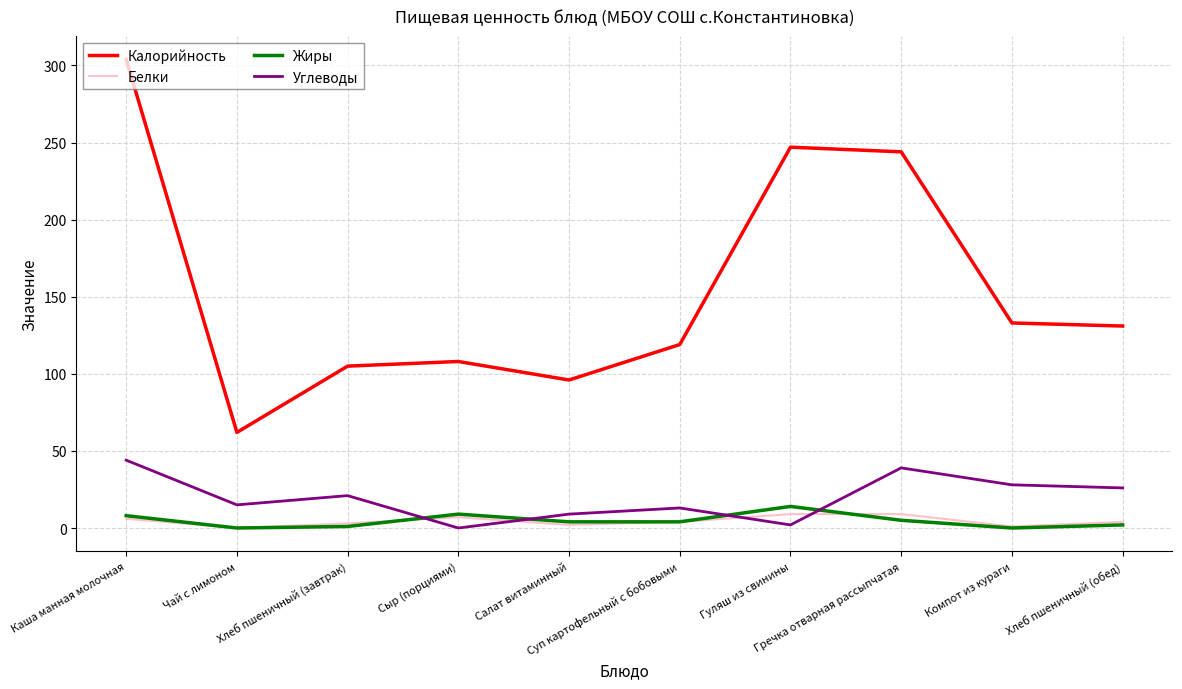

At how many categories does at least one series exceed 76?

9